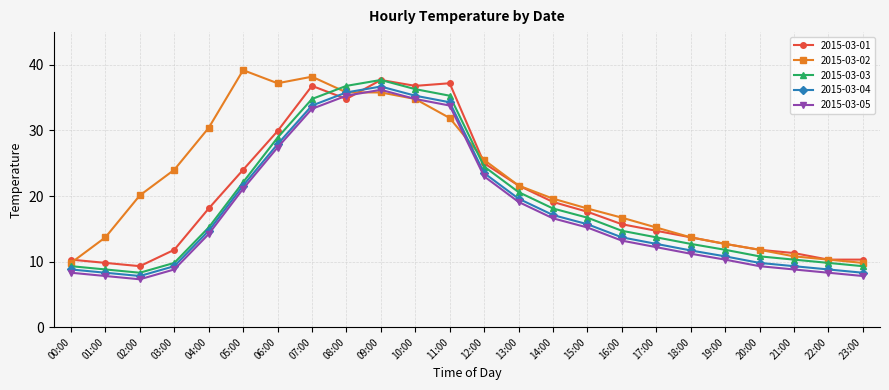

What is the sum of the 2015-03-04 values at 16:00 and 01:00?

22.0